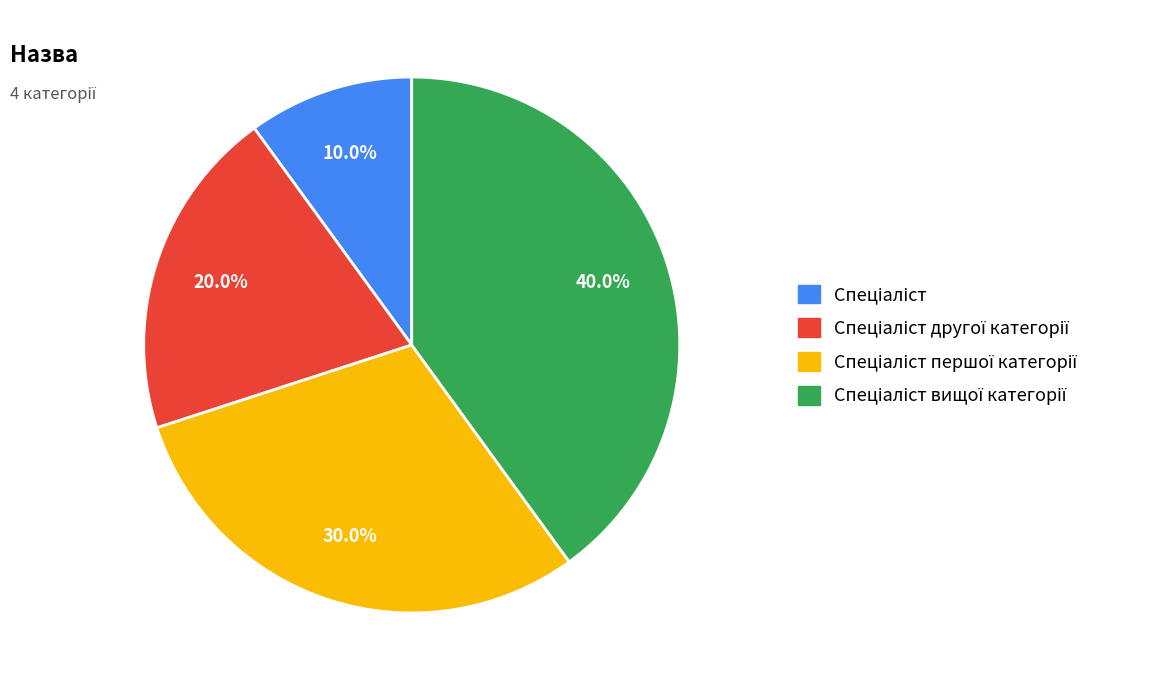

Is there any slice that represents more than half of the pie?

No